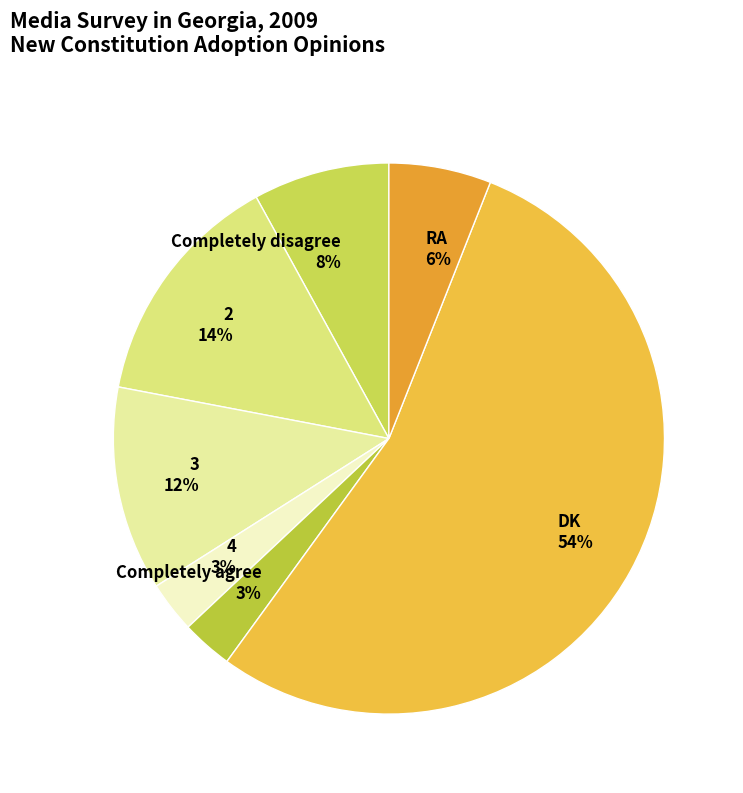

To the nearest percent, what is the difference between the 4 and Completely disagree slice percentages?

5%